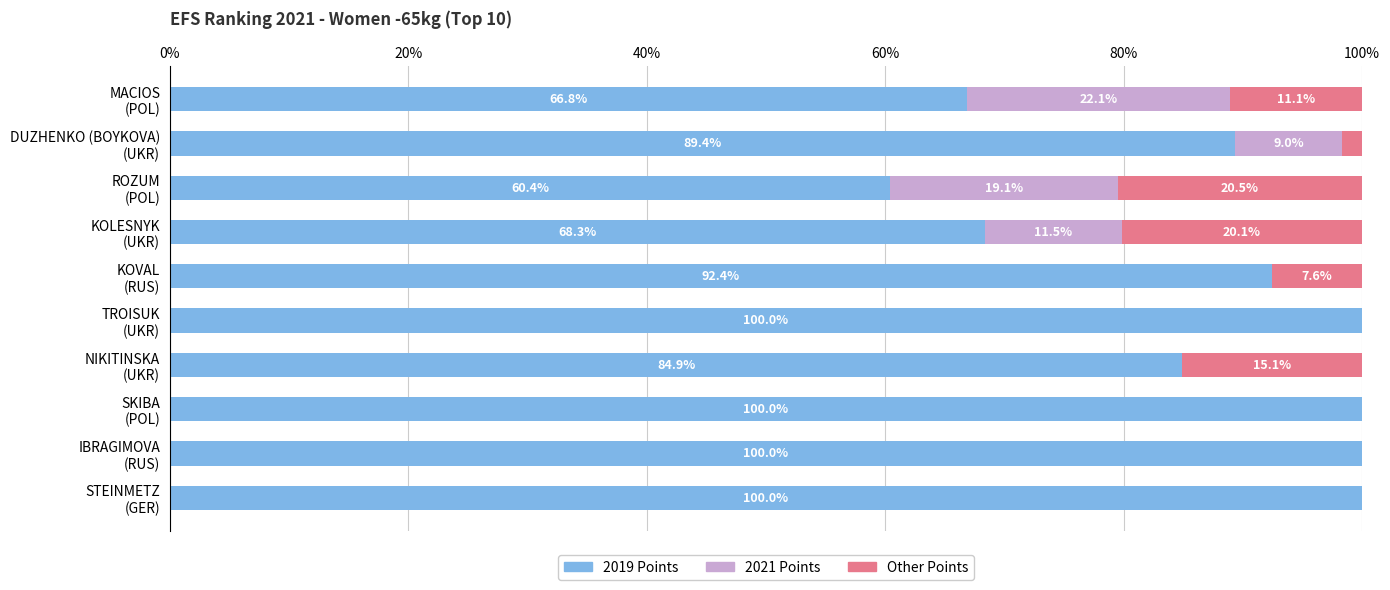

What are all the series names shown in the legend?

2019 Points, 2021 Points, Other Points